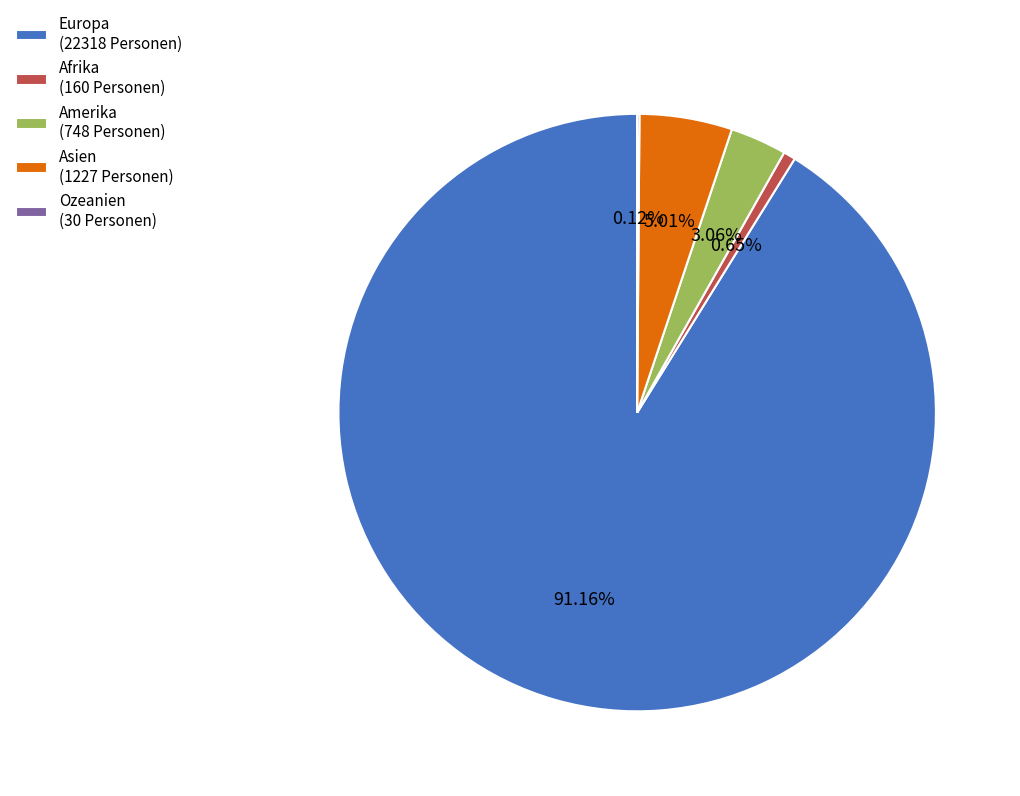

To the nearest percent, what is the difference between the largest and smallest slice percentages?

91%